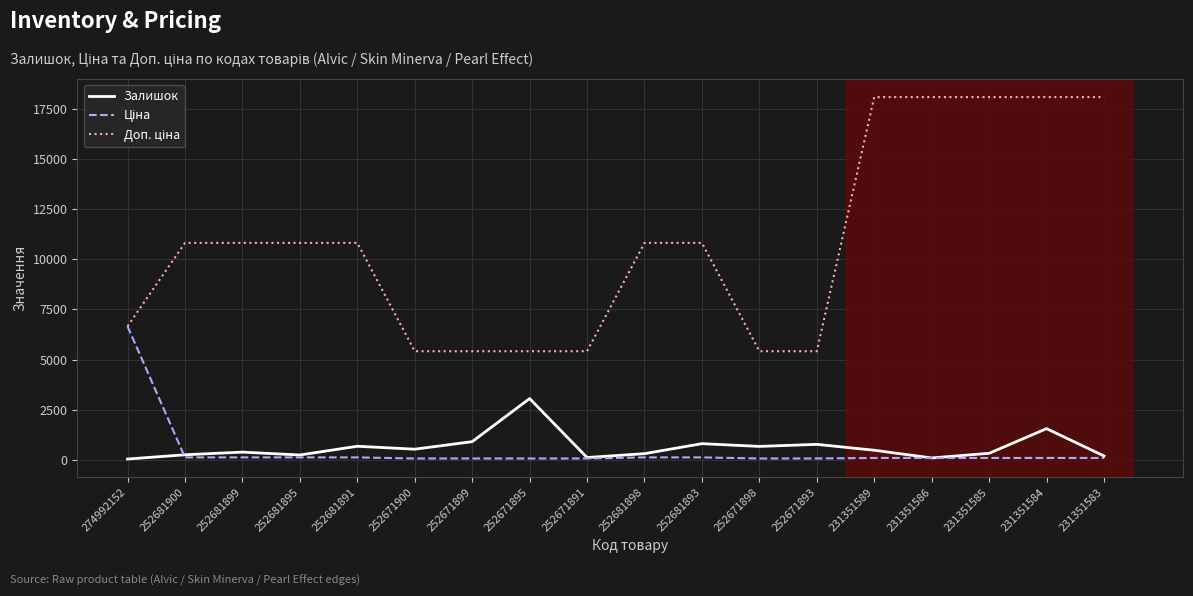

At how many categories does at least one series exceed 3170?

18